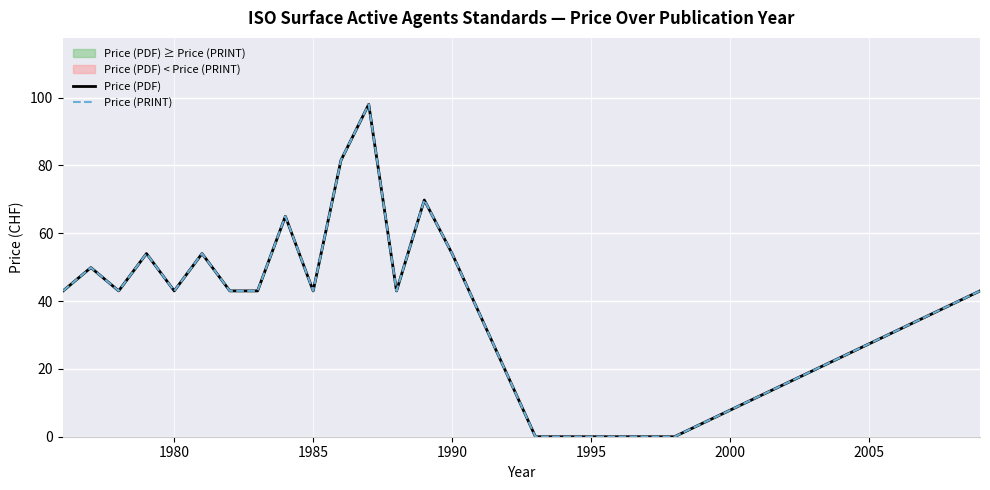

Reading right to left, extract all data points from this chart.

Price (PDF): 43.0	0.0	0.0	54.0	69.8	43.0	98.0	81.5	43.0	65.0	43.0	43.0	54.0	43.0	54.0	43.0	49.9	43.0
Price (PRINT): 43.0	0.0	0.0	54.0	69.8	43.0	98.0	81.5	43.0	65.0	43.0	43.0	54.0	43.0	54.0	43.0	49.9	43.0